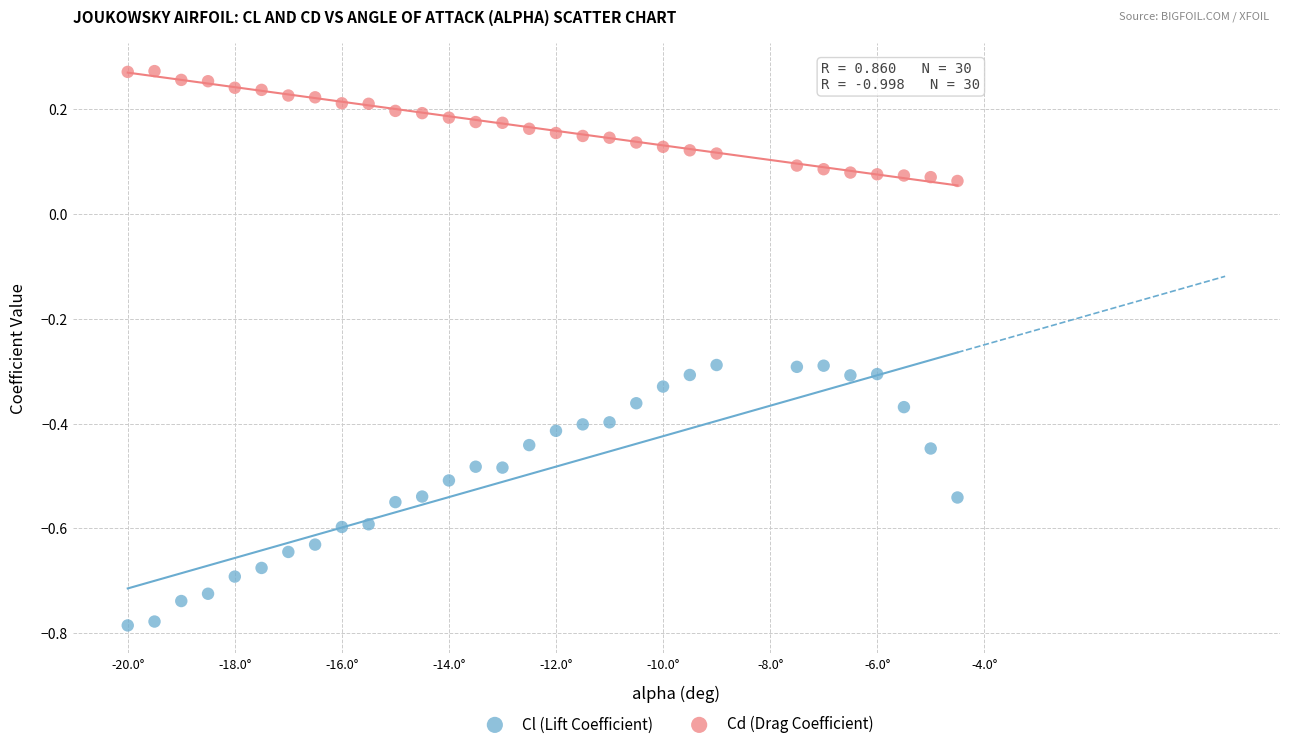

What are all the series names shown in the legend?

Cl (Lift Coefficient), Cd (Drag Coefficient)